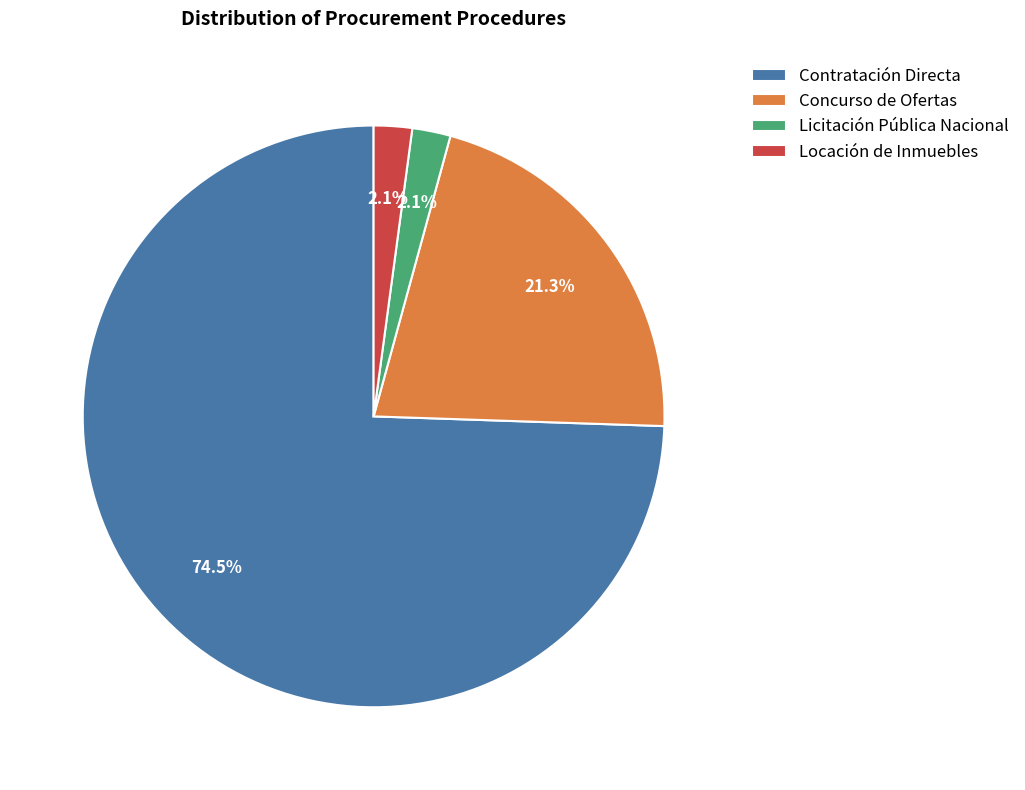

Is there a majority slice in this chart?

Yes